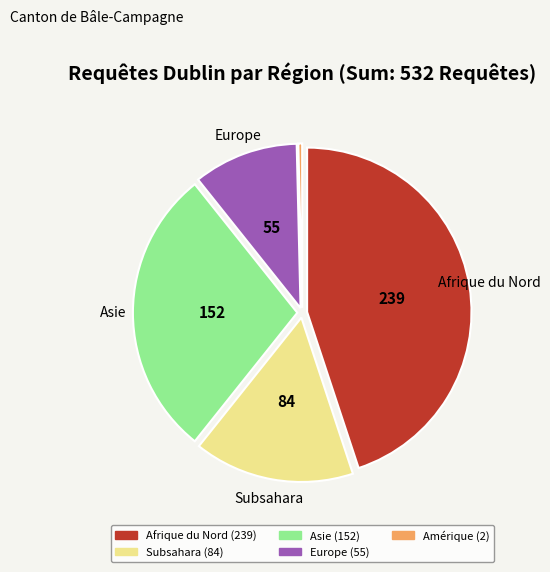

What is the largest slice in the pie chart?

Afrique du Nord (239)